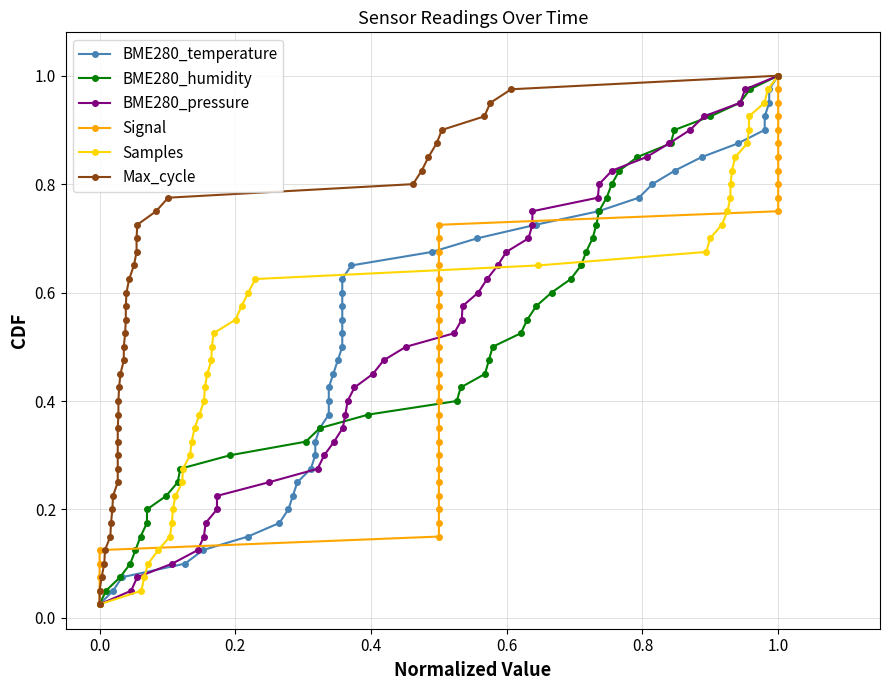

True or false: Samples has more than 1 points higher than both neighbors.

False